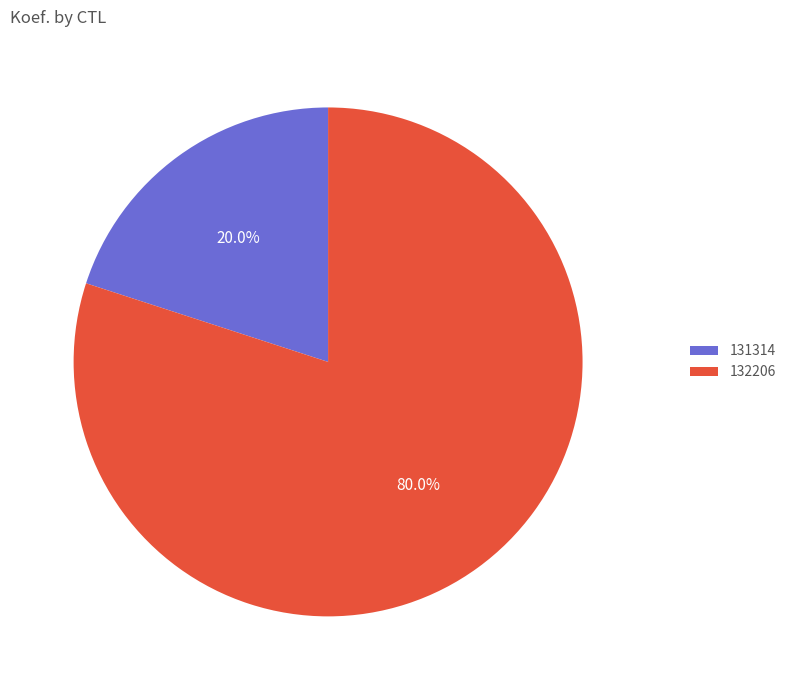

To the nearest percent, what is the difference between the 131314 and 132206 slice percentages?

60%